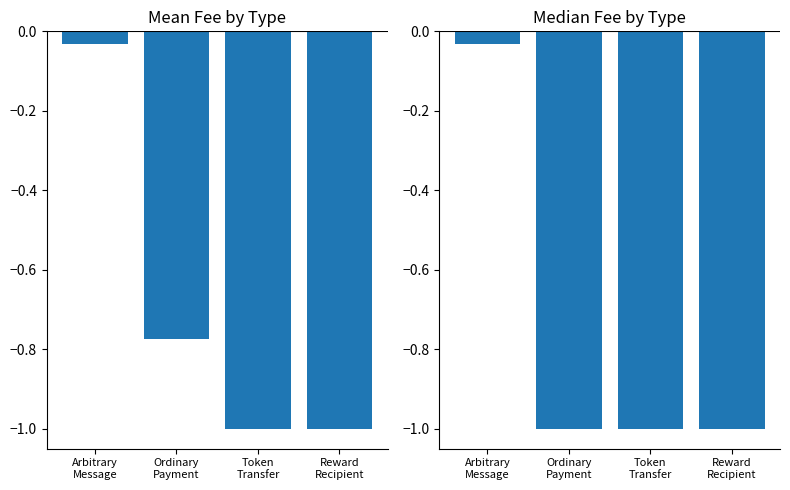

What is the difference between the Median Fee values at Arbitrary
Message and Reward
Recipient?

1.0